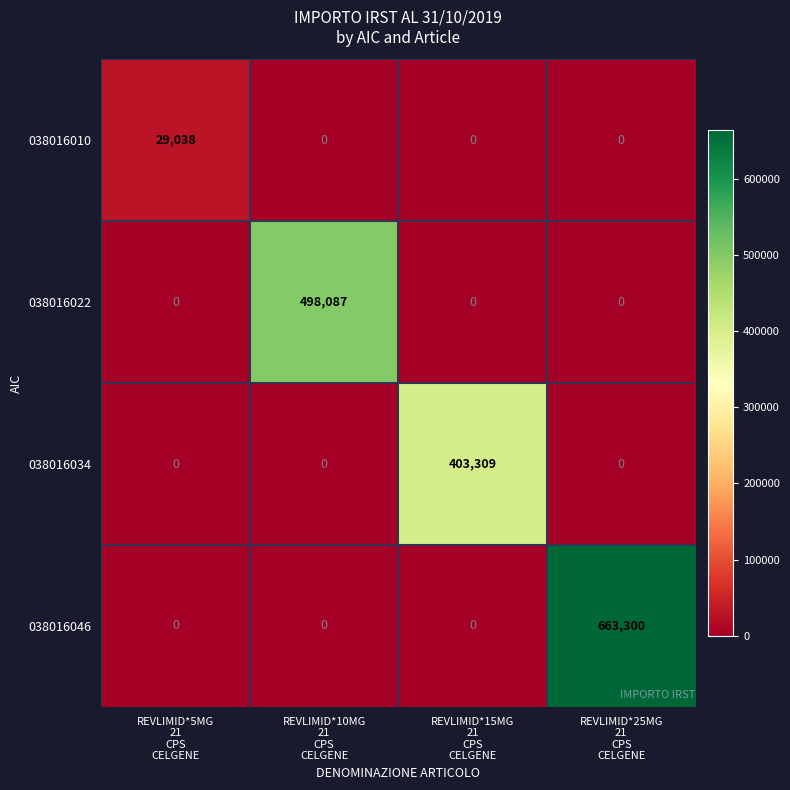

List the series in order of their peak value, lowest first.

038016010, 038016034, 038016022, 038016046